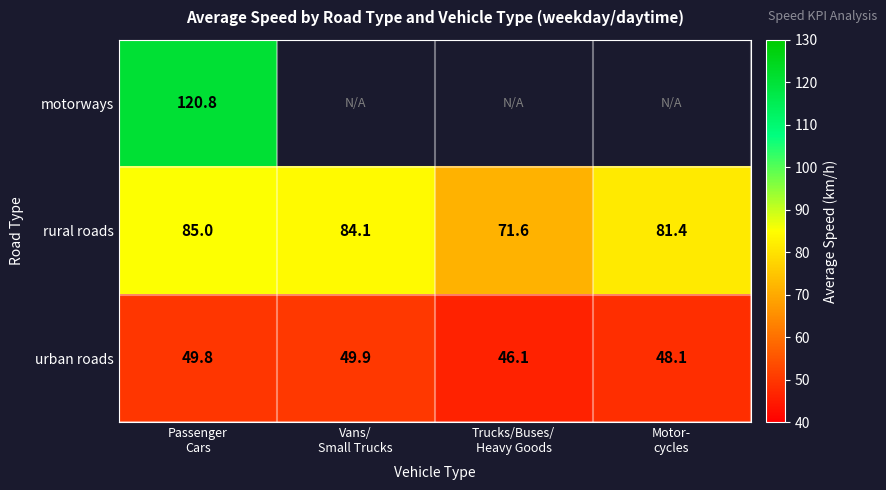

What is the average value of the urban roads series?

48.5